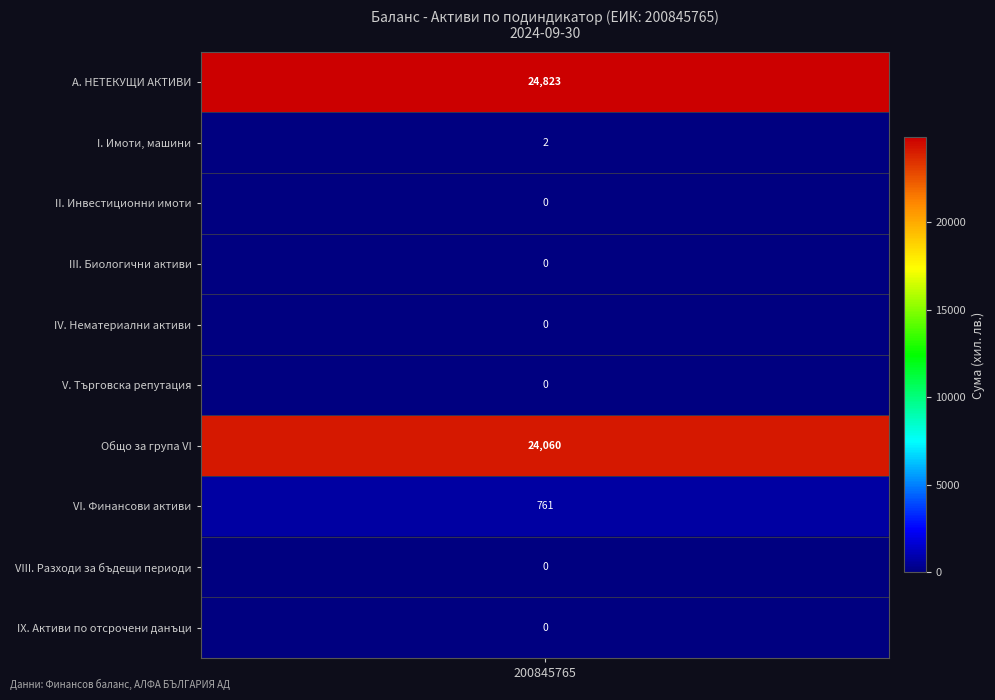

The value of I. Имоти, машини at col_2 is -1. True or false?

False